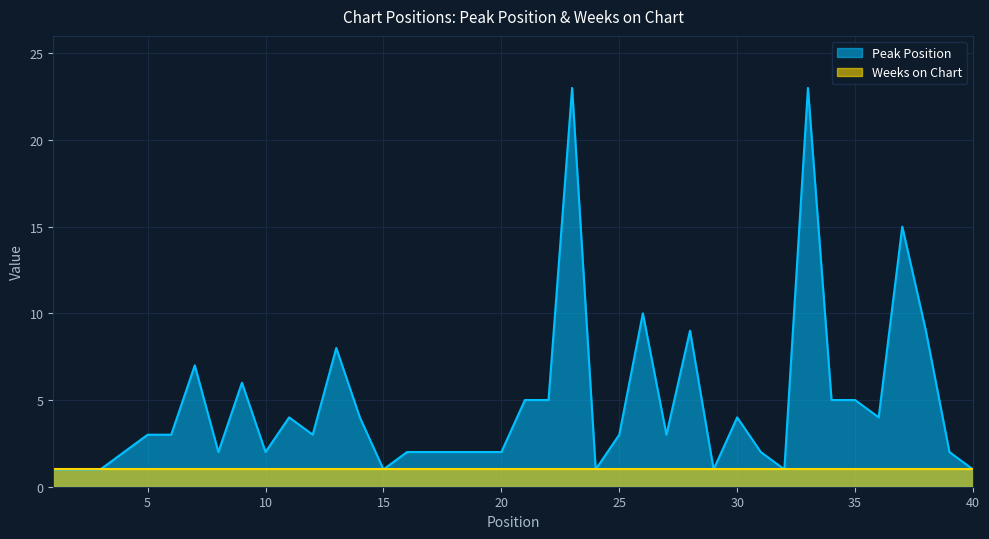

What is the sum of all values?

189